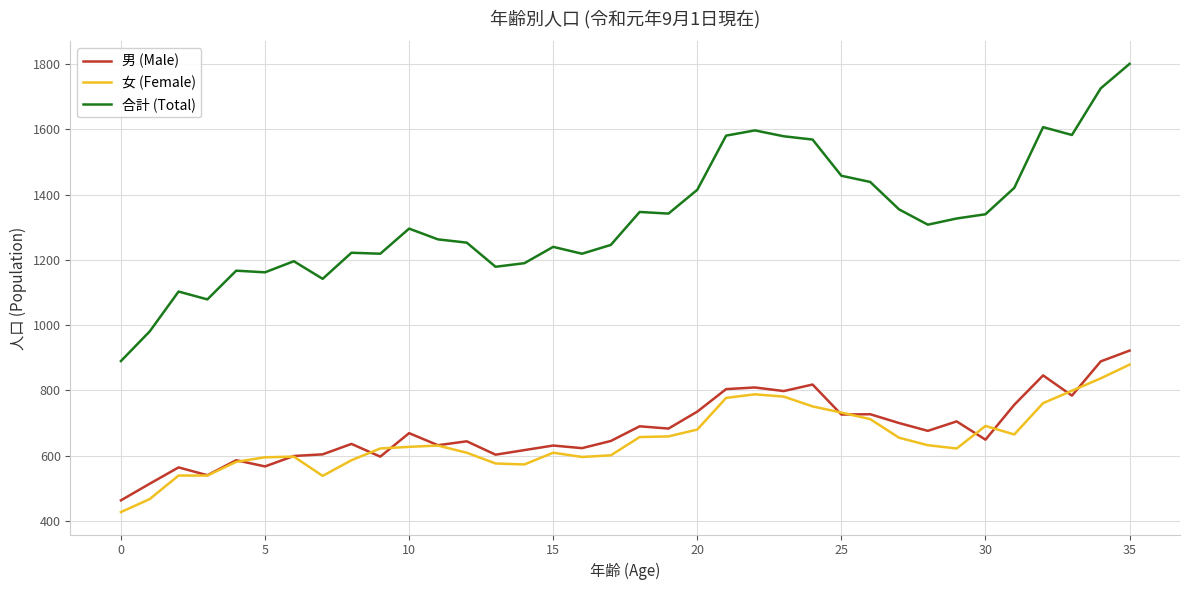

What are all the series names shown in the legend?

男 (Male), 女 (Female), 合計 (Total)